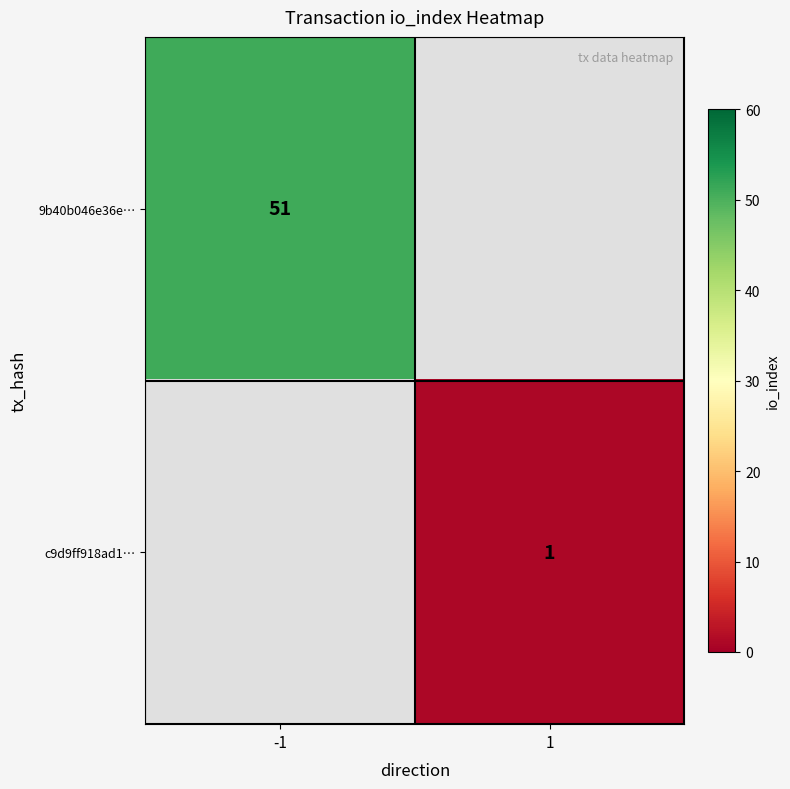

Is it true that 9b40b046e36e… equals 19 at -1?

False